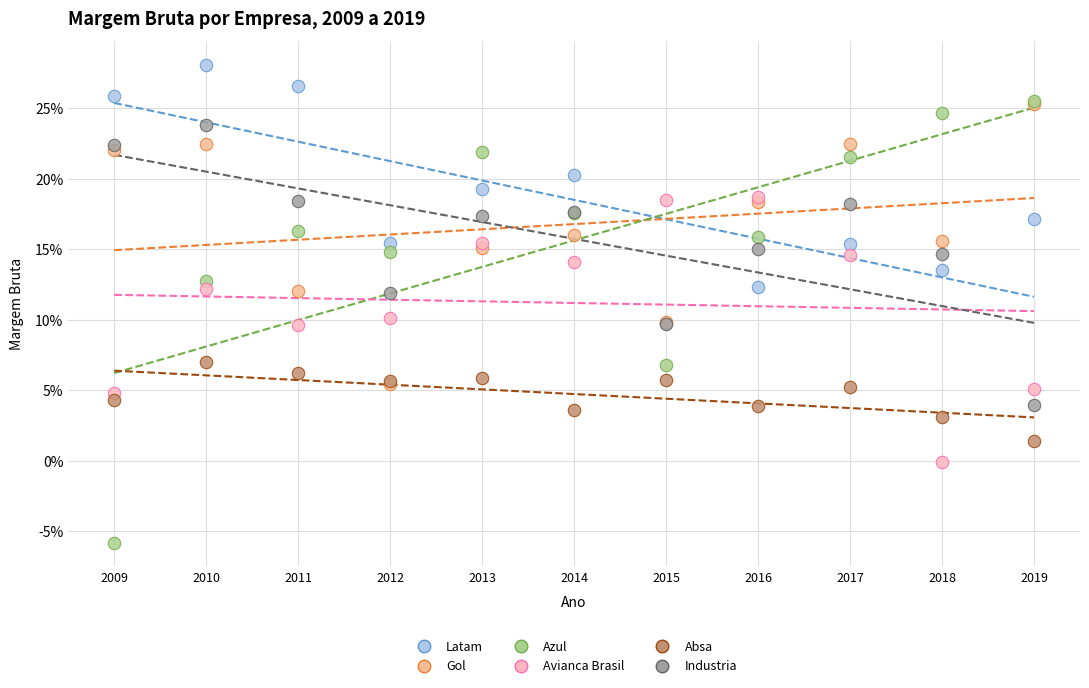

Which series reaches the minimum Y coordinate?

Azul